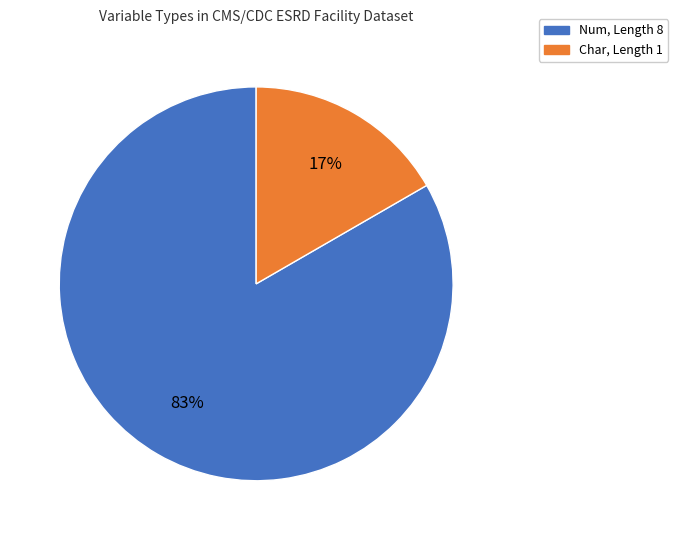

The Char, Length 1 slice represents 17% of the pie. True or false?

True